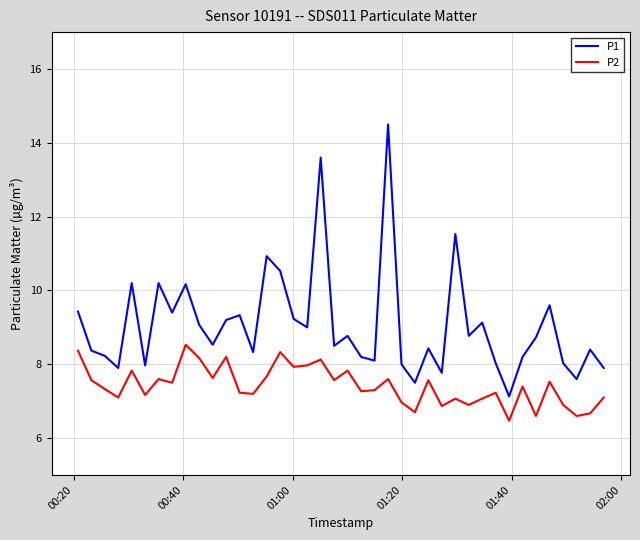

List the series in order of their overall mean, lowest first.

P2, P1